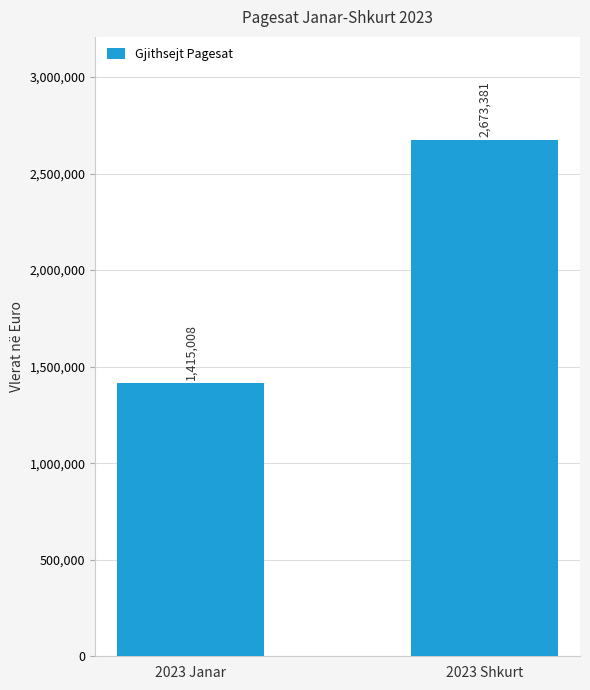

What is the value of the 2nd bar from the left?

2673381.5